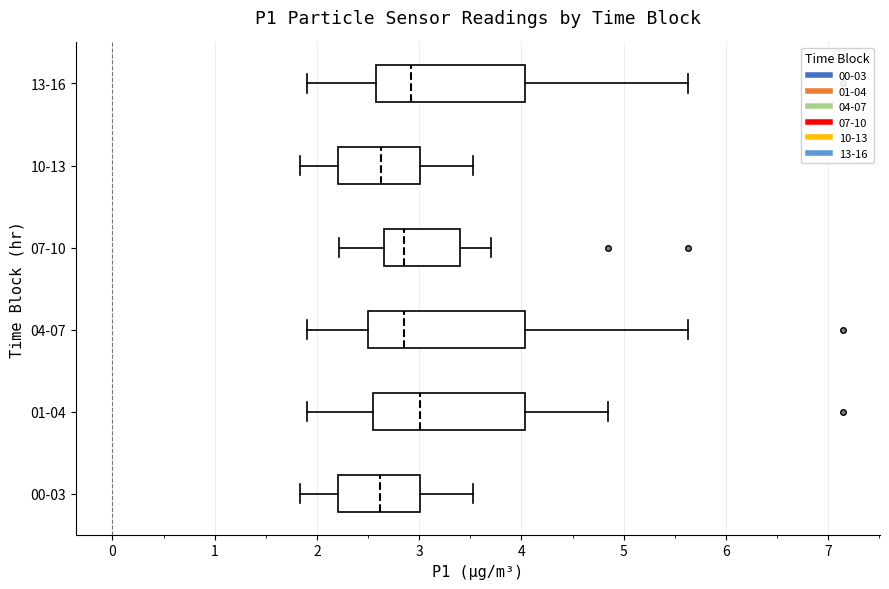

Reading bottom to top, read every box against the x-axis: the position of its median line, the range the box covers, and the ends of its whiskers. The values are not printed on the chart, so give them approximately, as read against the axis.

00-03: median 2.6, box 2.2 to 3.0, whiskers 1.8 to 3.5
01-04: median 3.0, box 2.5 to 4.0, whiskers 1.9 to 4.9
04-07: median 2.9, box 2.5 to 4.0, whiskers 1.9 to 5.6
07-10: median 2.9, box 2.7 to 3.4, whiskers 2.2 to 3.7
10-13: median 2.6, box 2.2 to 3.0, whiskers 1.8 to 3.5
13-16: median 2.9, box 2.6 to 4.0, whiskers 1.9 to 5.6